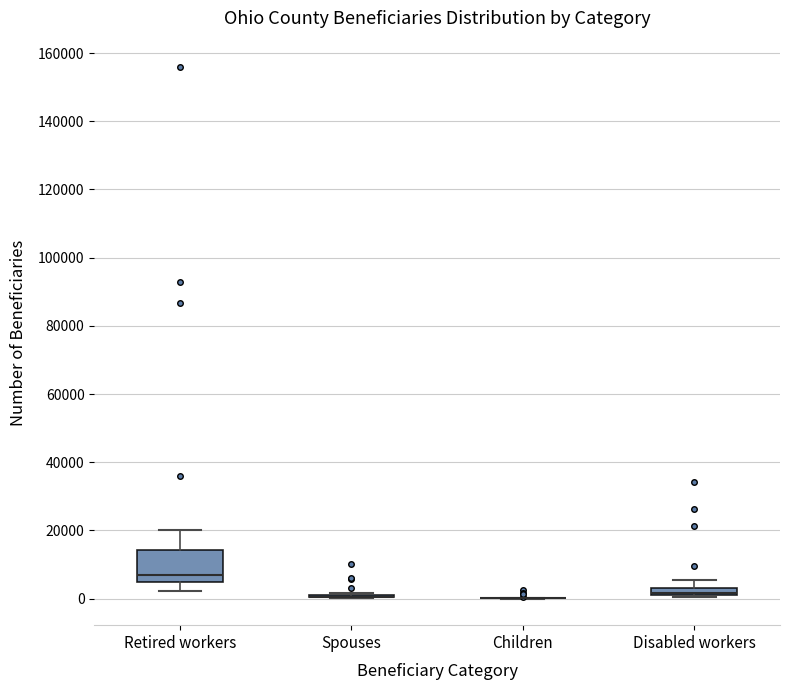

Which box is the tallest, from its lower edge to its upper edge?

Retired workers